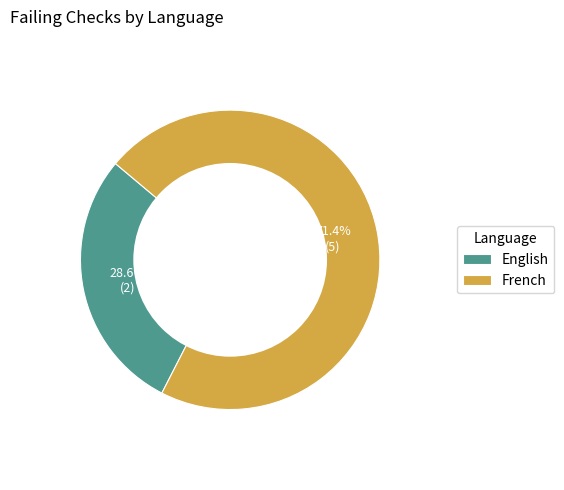

Does English account for over 50% of the chart?

No